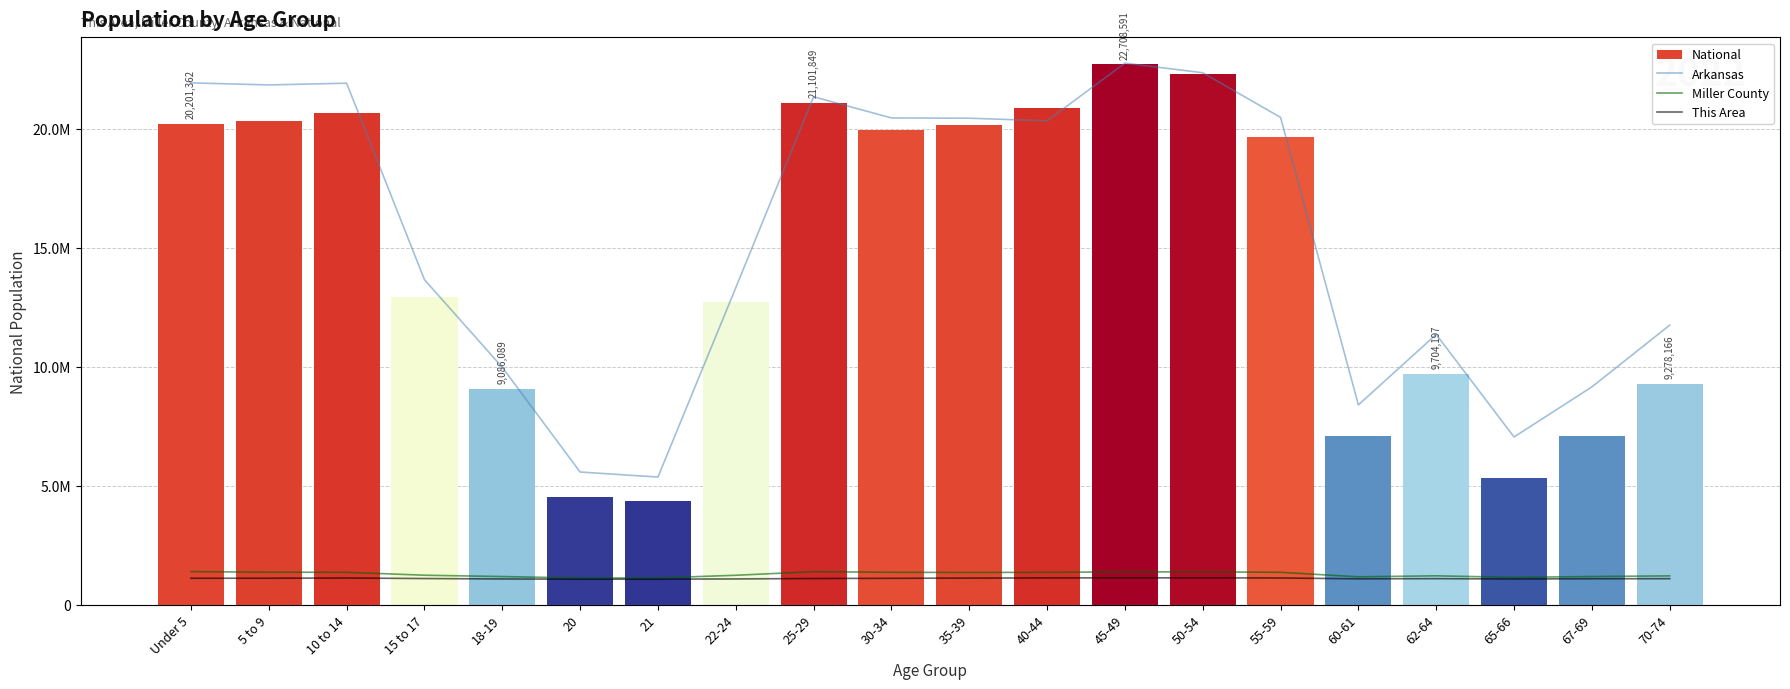

At which category does the chart reach its minimum across all series?

20